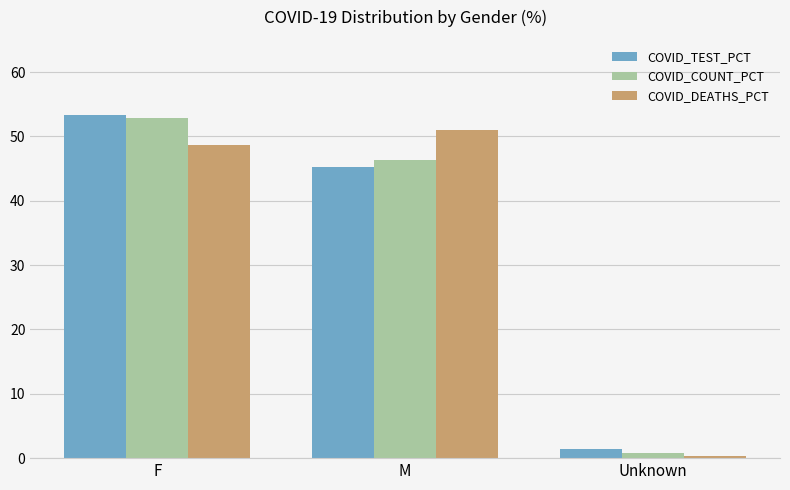

True or false: COVID_COUNT_PCT has a value of 0.8 at Unknown.

True